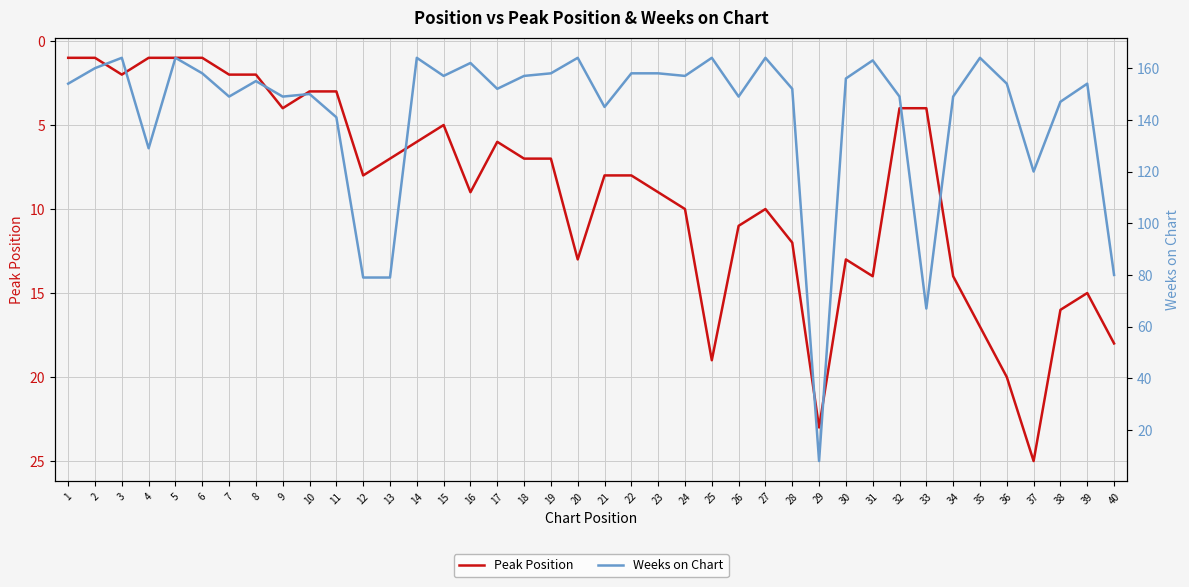

At which category is the sum across all series the highest?

25